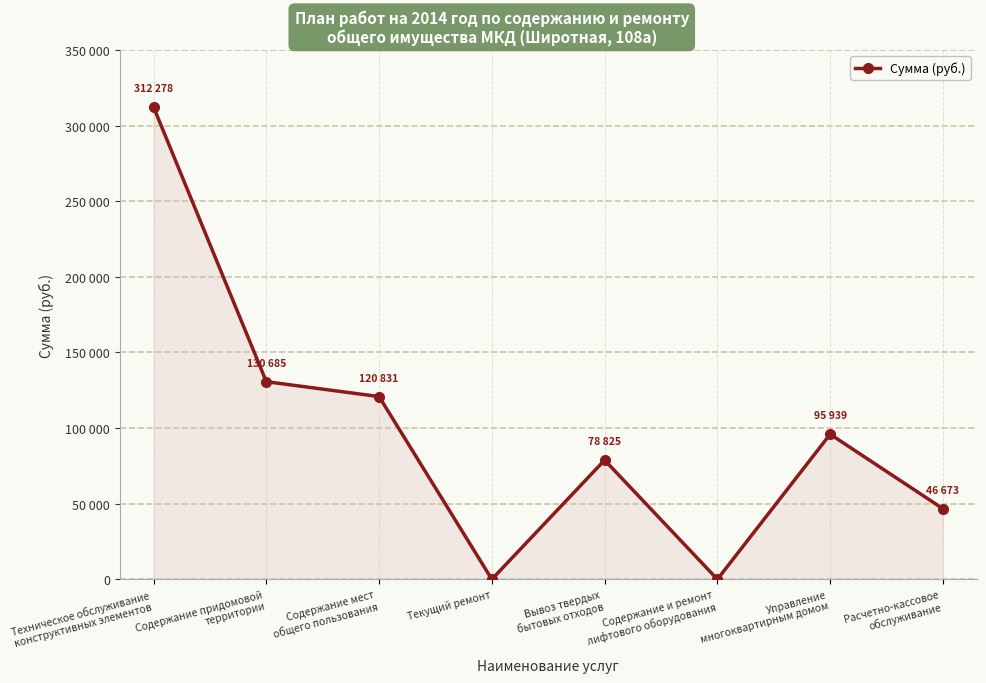

Does the chart have visible grid lines?

Yes